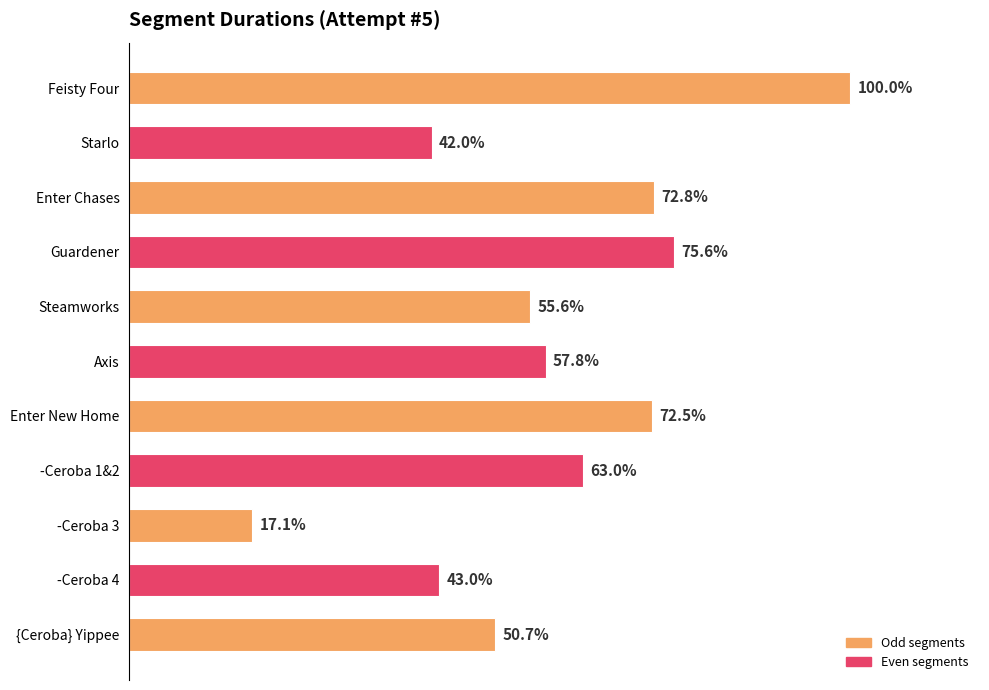

Does the chart contain any negative values?

No